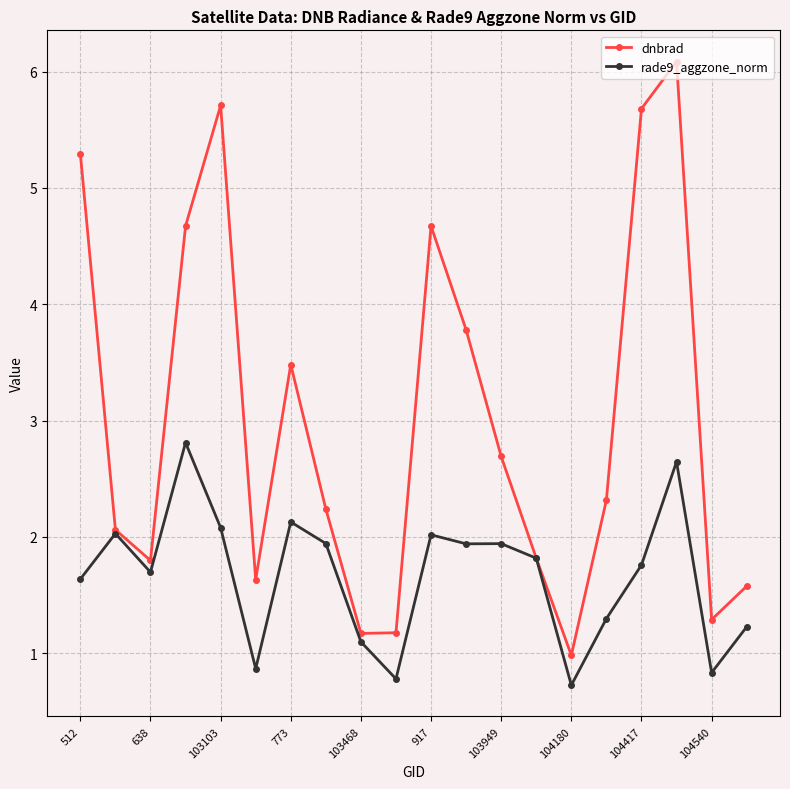

What are all the series names shown in the legend?

dnbrad, rade9_aggzone_norm